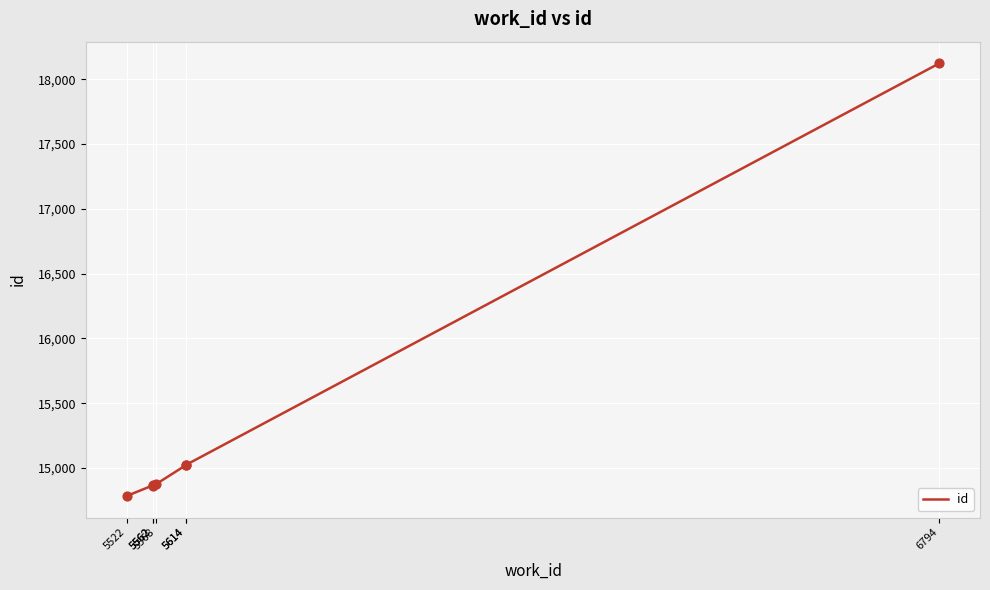

Approximately how many times larger is the value at 5568 compared to 6794?

0.8